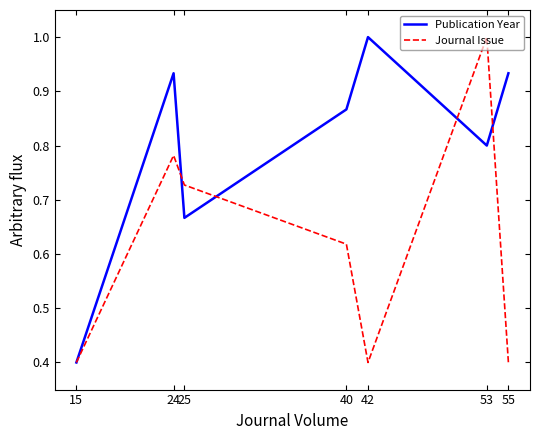

Between 15 and 40, which series saw the biggest shift?

Publication Year